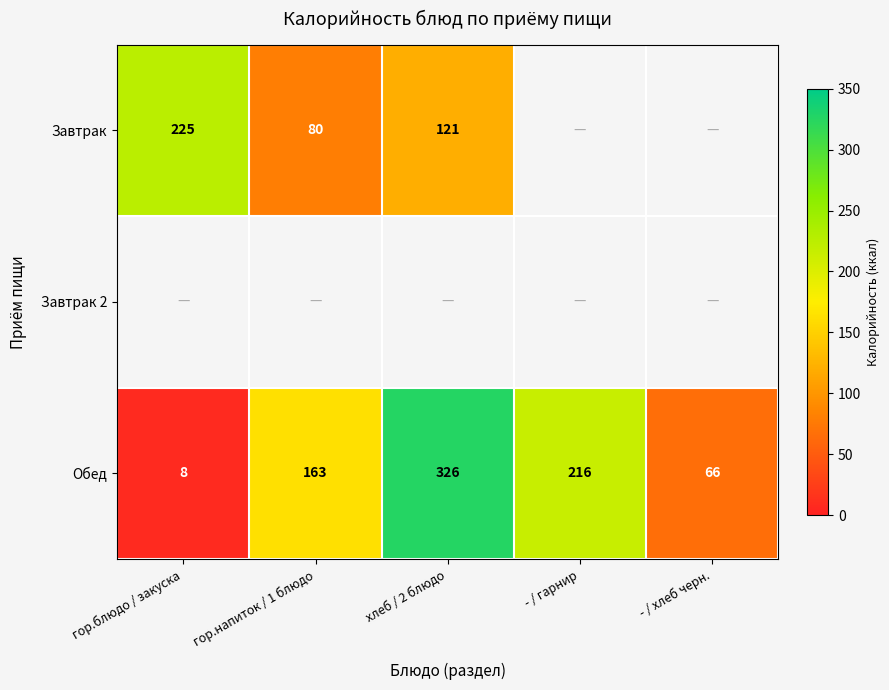

Rank the categories by Обед value from lowest to highest.

гор.блюдо / закуска, - / хлеб черн., гор.напиток / 1 блюдо, - / гарнир, хлеб / 2 блюдо